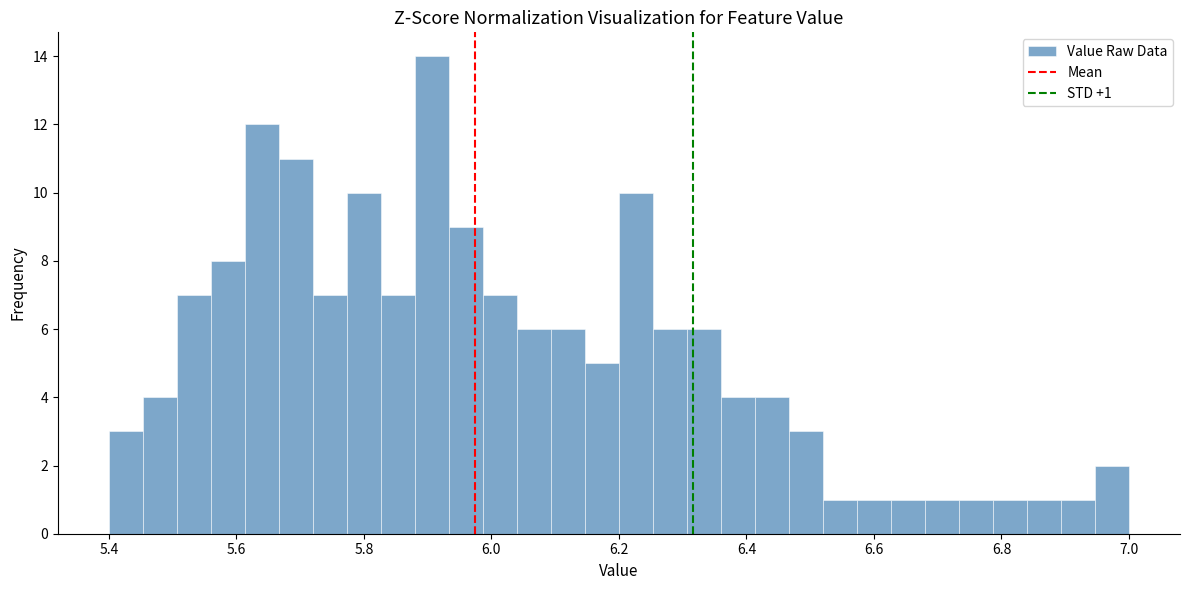

Around what value on the x-axis is the tallest bar? Give the approximate position of its centre, as read against the axis.

5.90